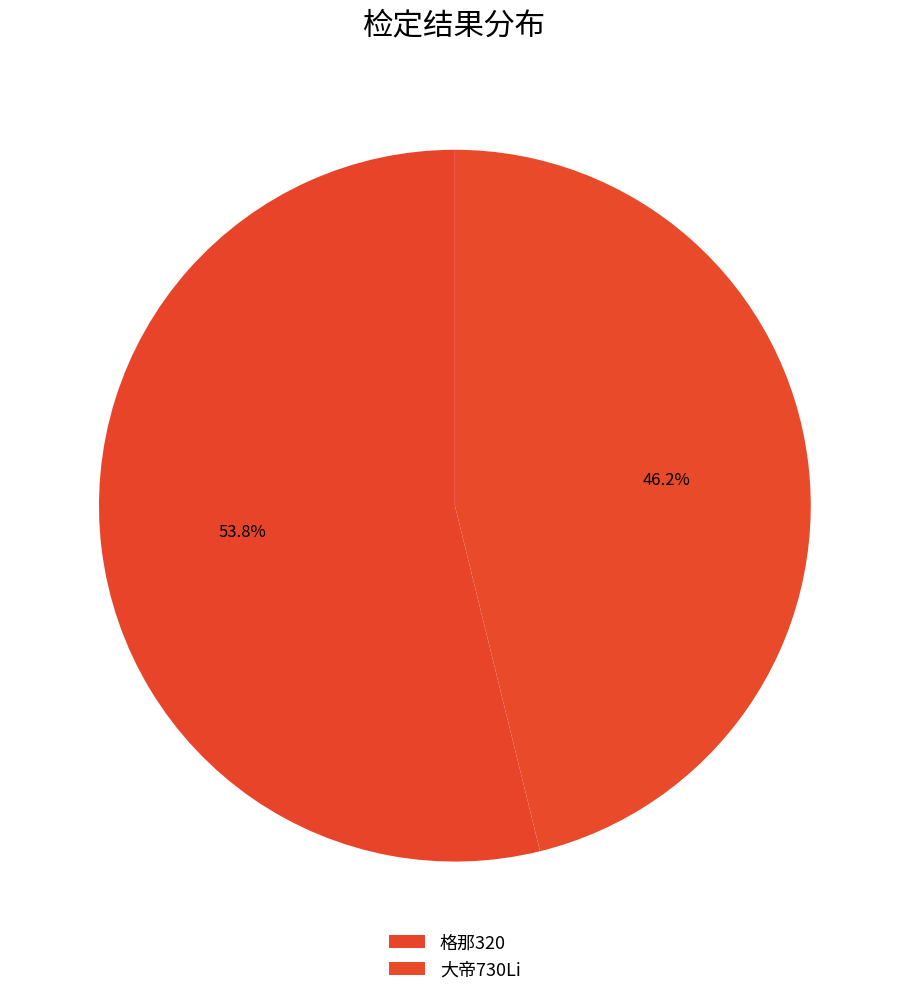

To the nearest percent, what portion does 大帝730Li represent?

46%